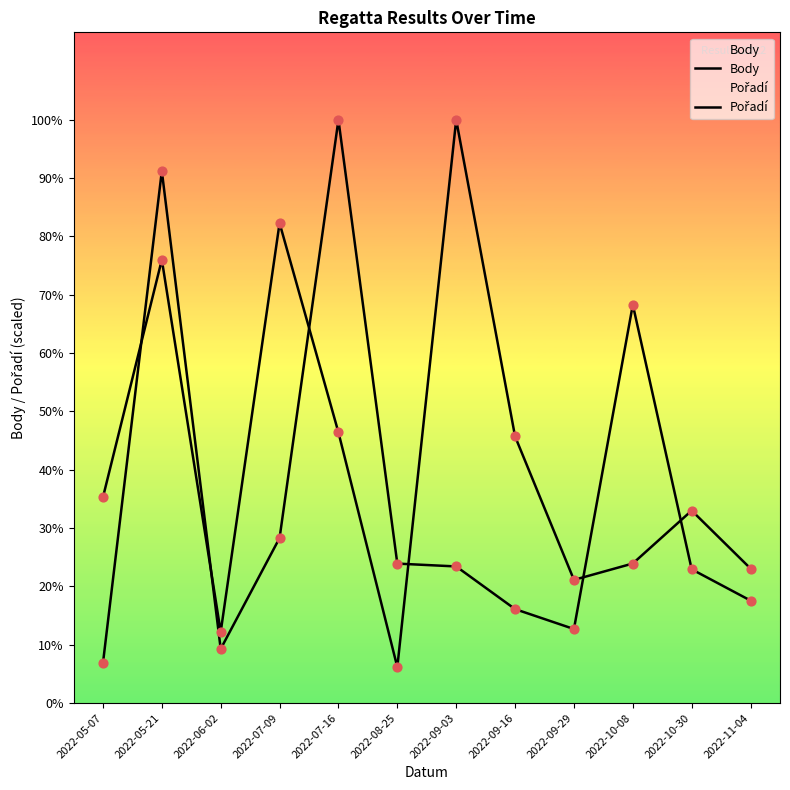

Which series contains the highest Y value?

Body